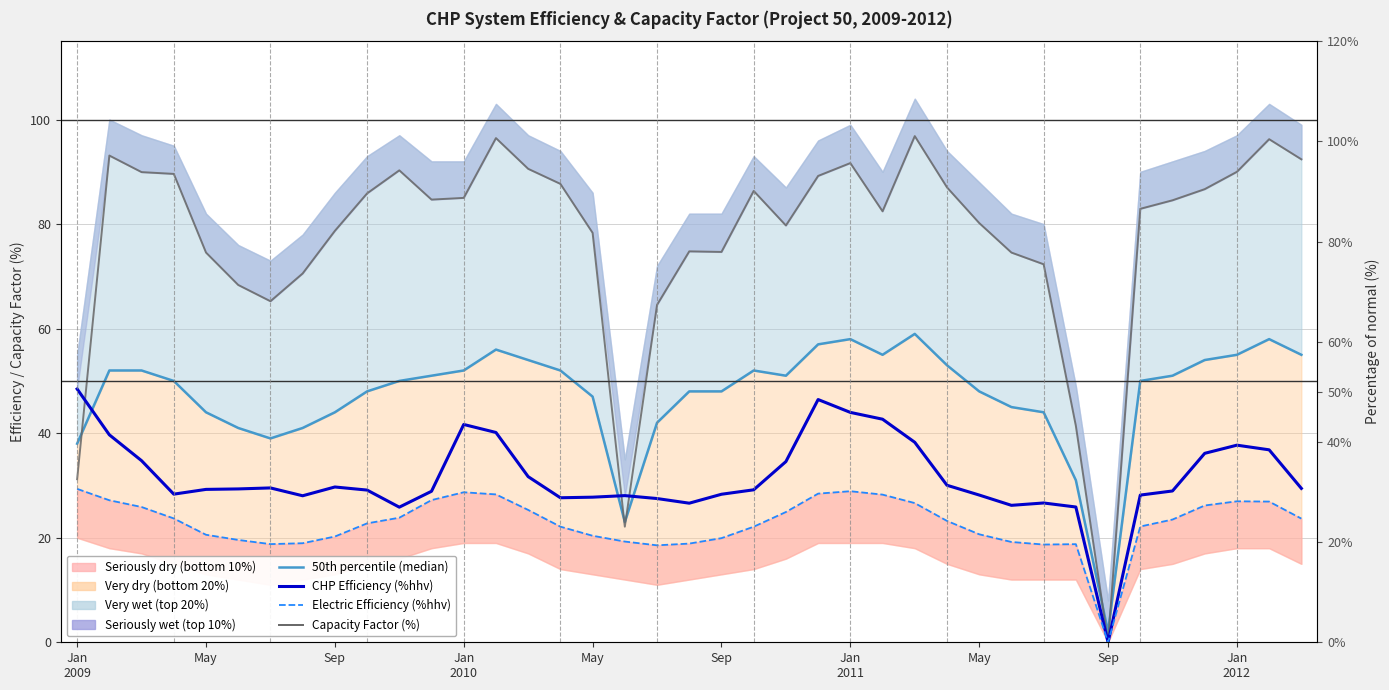

True or false: Capacity Factor (%) and 50th percentile (median) intersect in this chart.

True